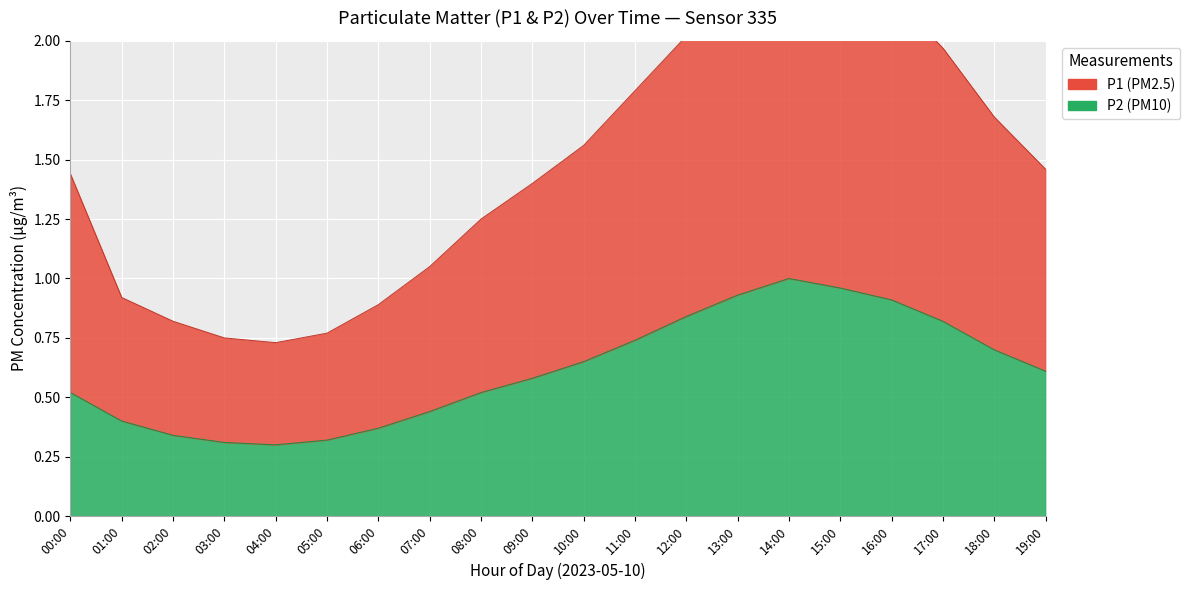

Does the chart display data point markers on the line(s)?

No